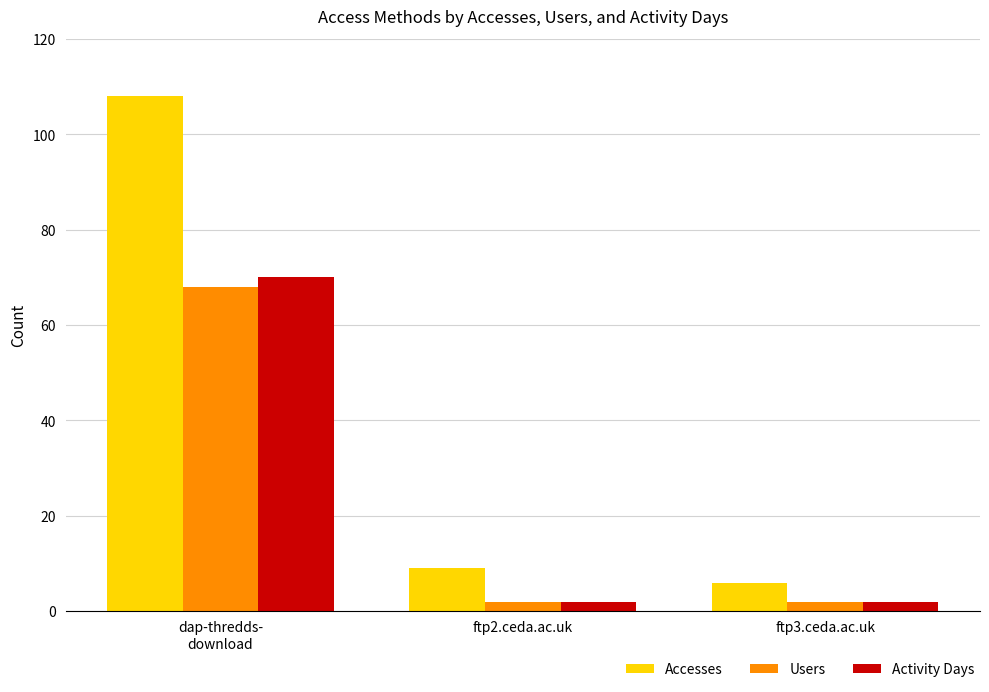

True or false: Activity Days has a value of 2 at ftp2.ceda.ac.uk.

True